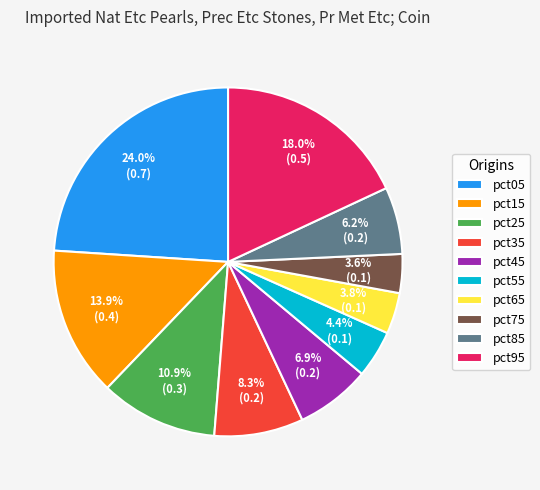

Is the sum of pct15 and pct55 greater than half?

No